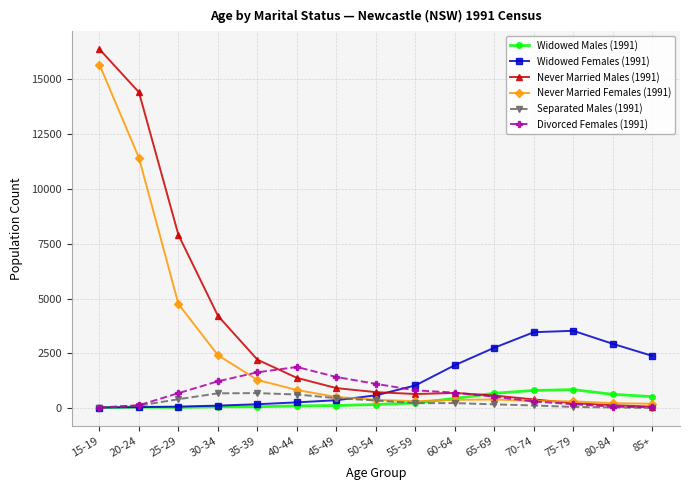

At which label is Widowed Females (1991) closest to 1781?

60-64